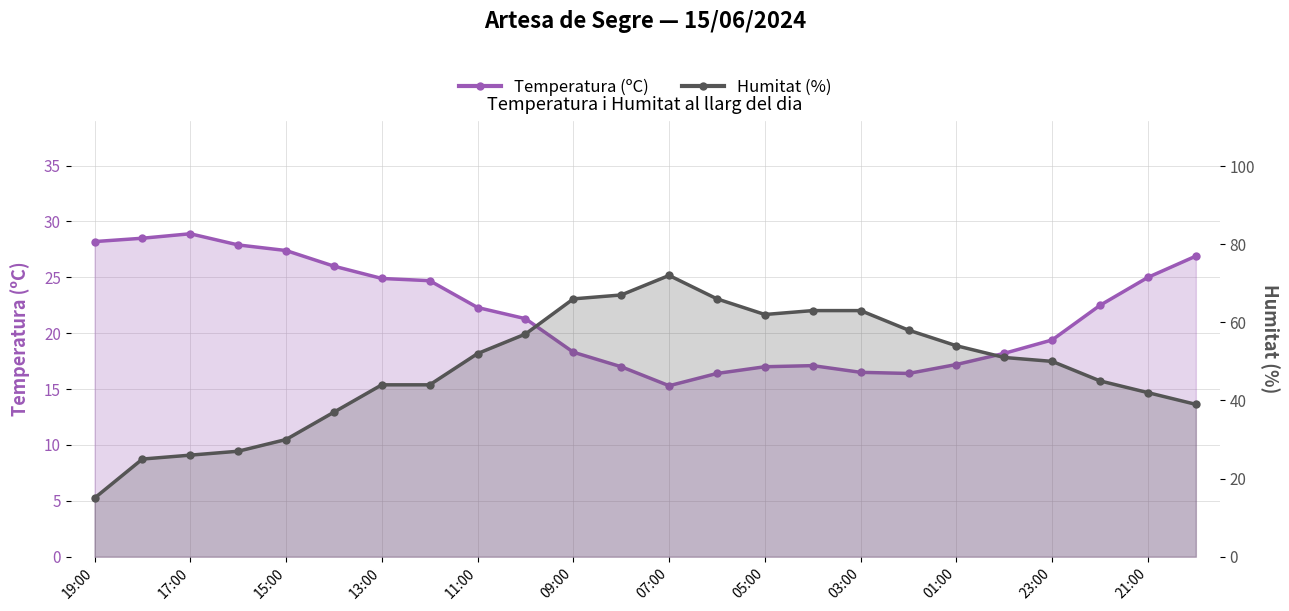

Does the chart display data point markers on the line(s)?

Yes